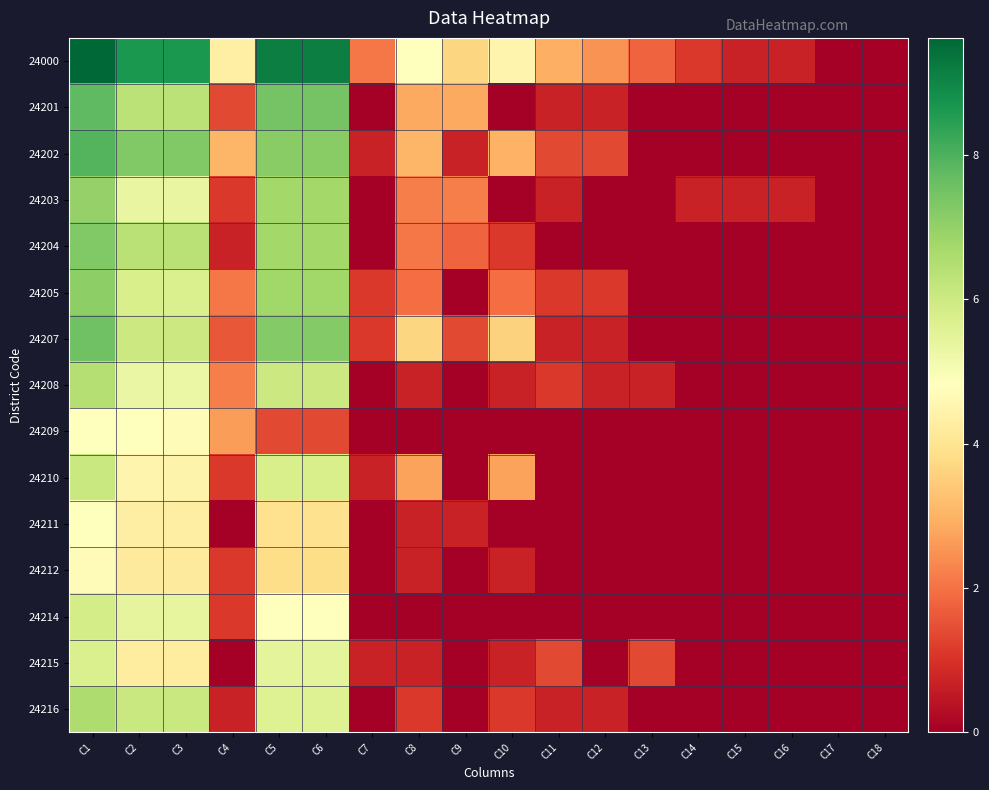

At how many categories does at least one series exceed 4?

8